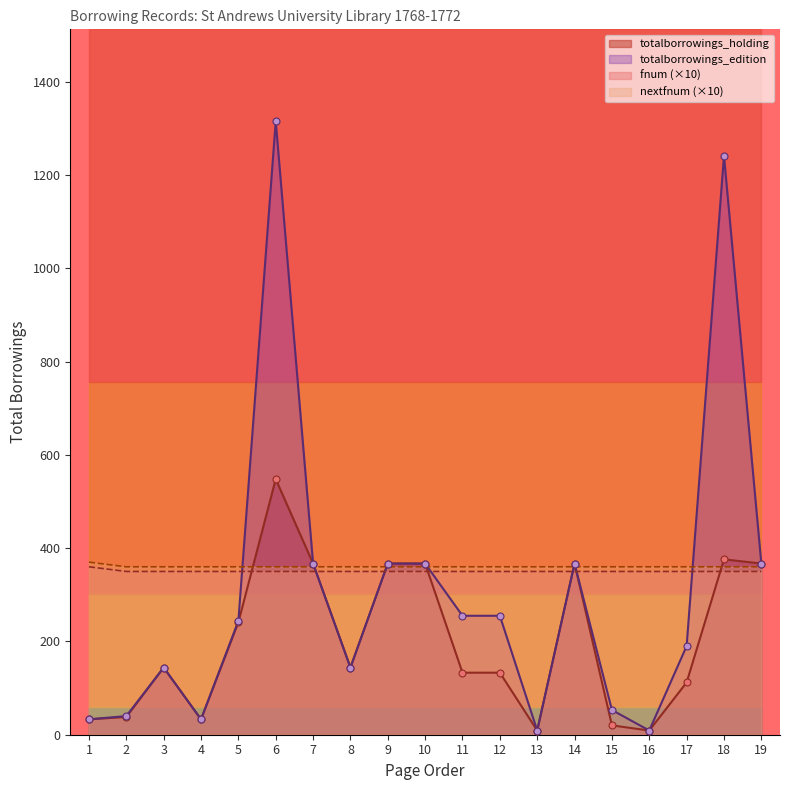

Which series contains the highest Y value?

nextfnum